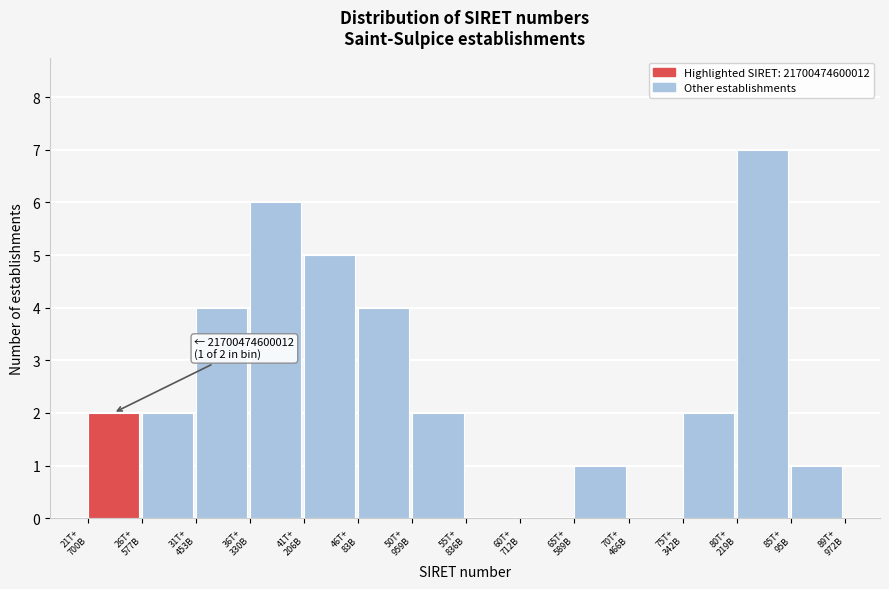

What is the maximum value shown in the chart?

7